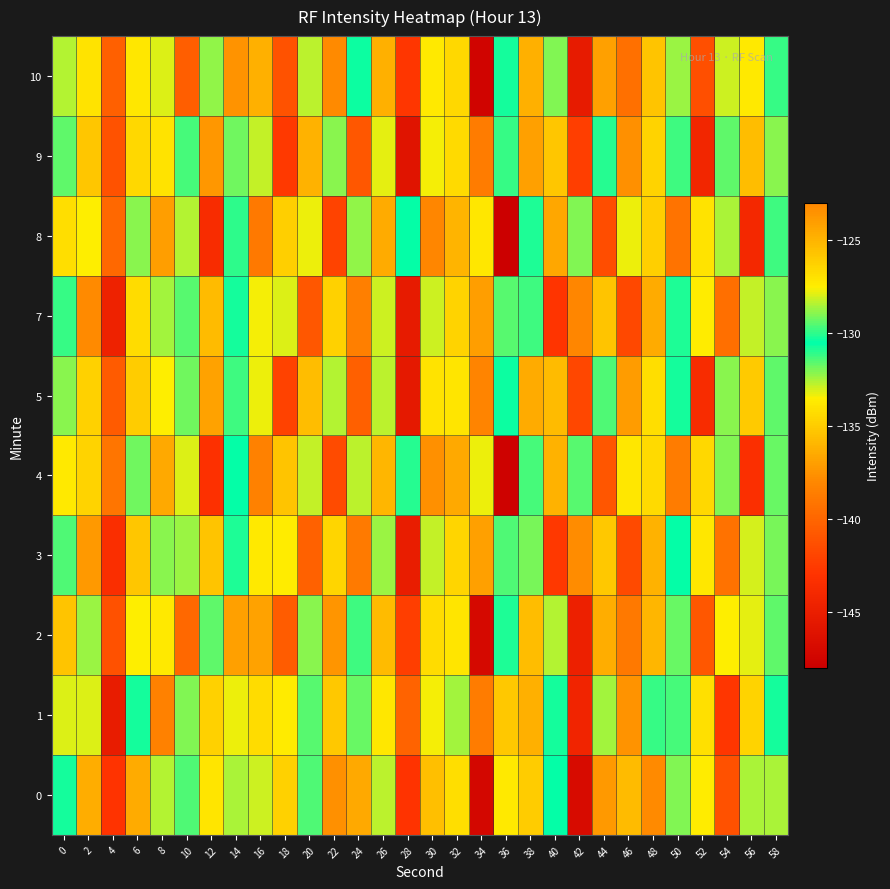

List the series in order of their peak value, highest first.

0, 2, 4, 7, 10, 3, 8, 5, 9, 1